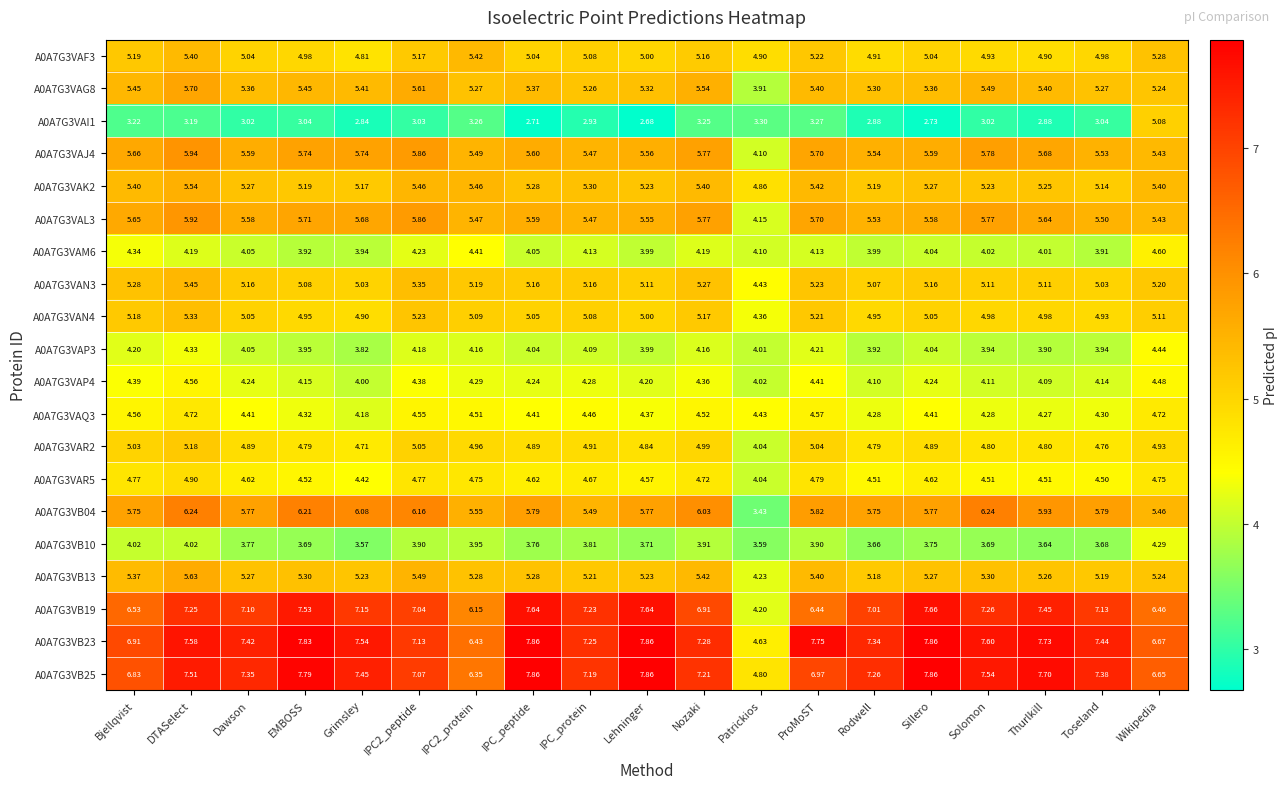

Between Dawson and IPC2_protein, which series saw the biggest shift?

A0A7G3VB25